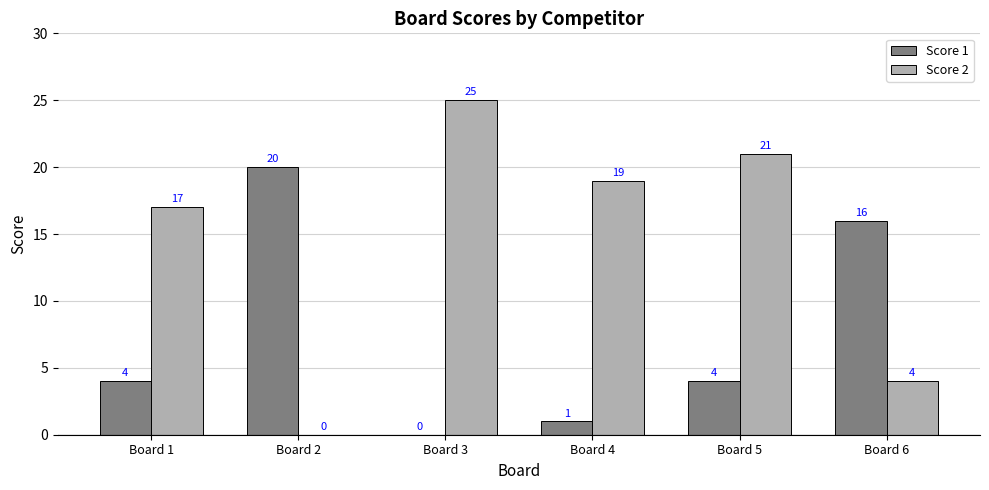

Reading left to right, transcribe all the data shown in this chart.

Score 1: 4	20	0	1	4	16
Score 2: 17	0	25	19	21	4